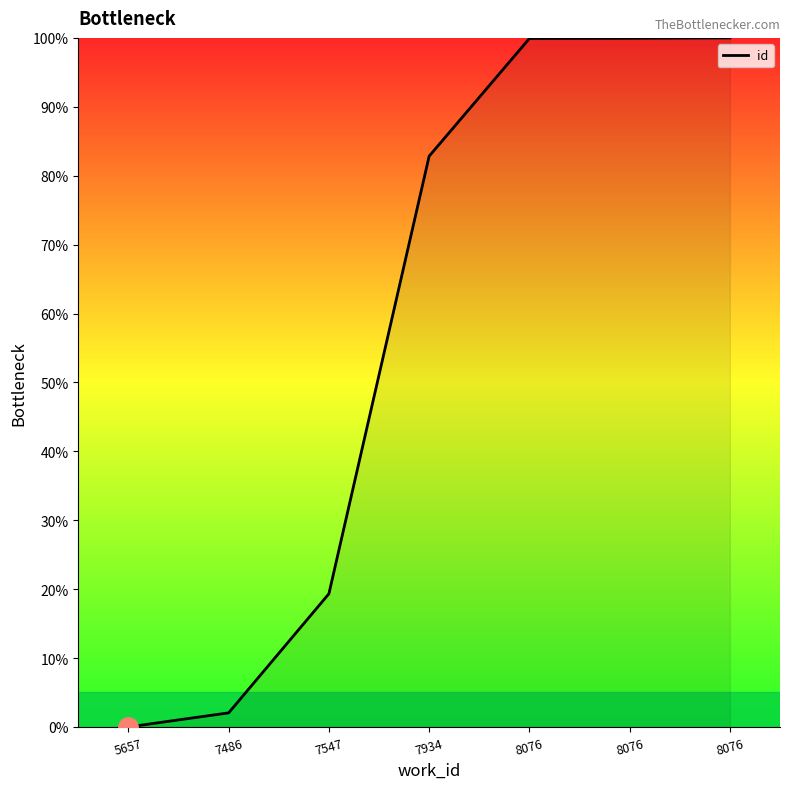

Count the number of values greater than 82.

4